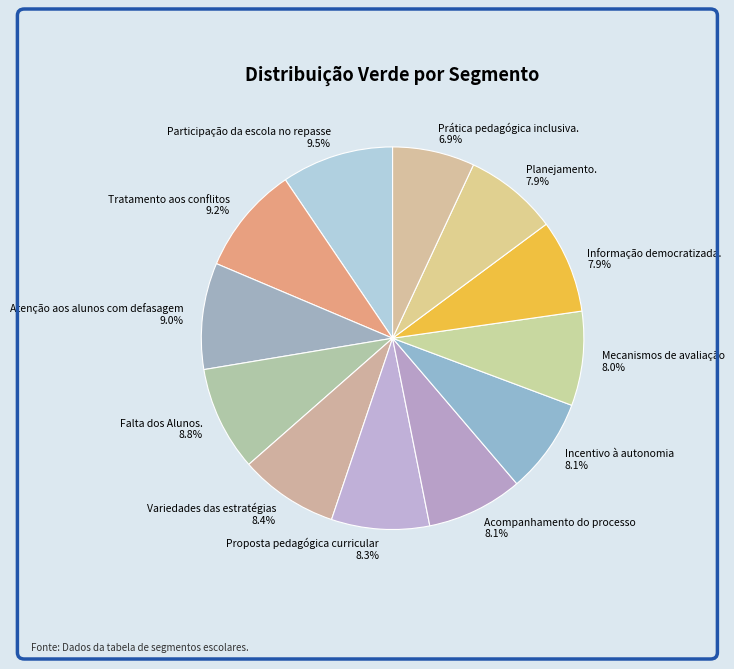

Which slice is the smallest?

Prática pedagógica inclusiva. 6.9%